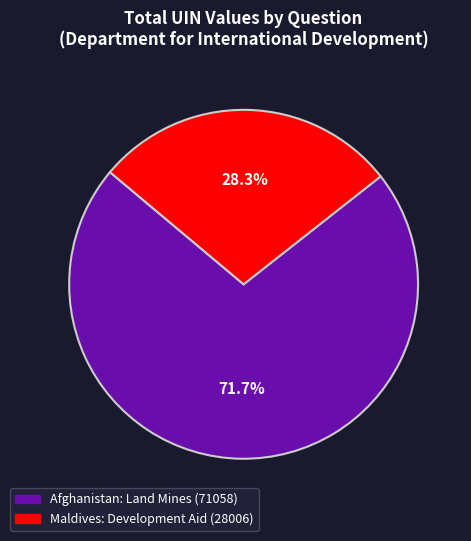

What is the total percentage of Afghanistan: Land Mines (71058) and Maldives: Development Aid (28006)?

100.0%